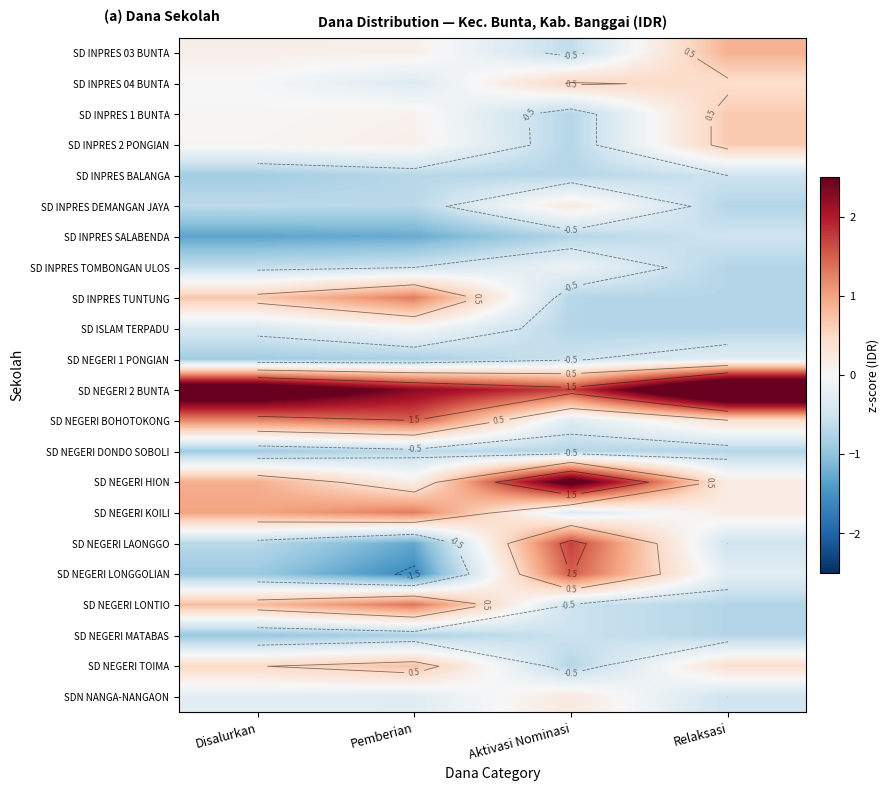

At Aktivasi Nominasi, list the series in order from largest to smallest.

SD NEGERI HION, SD NEGERI 2 BUNTA, SD NEGERI LAONGGO, SD NEGERI LONGGOLIAN, SD INPRES 04 BUNTA, SD INPRES DEMANGAN JAYA, SDN NANGA-NANGAON, SD INPRES TOMBONGAN ULOS, SD NEGERI BOHOTOKONG, SD NEGERI KOILI, SD NEGERI 1 PONGIAN, SD NEGERI LONTIO, SD NEGERI MATABAS, SD INPRES 03 BUNTA, SD INPRES 1 BUNTA, SD INPRES 2 PONGIAN, SD INPRES BALANGA, SD INPRES SALABENDA, SD INPRES TUNTUNG, SD ISLAM TERPADU, SD NEGERI DONDO SOBOLI, SD NEGERI TOIMA